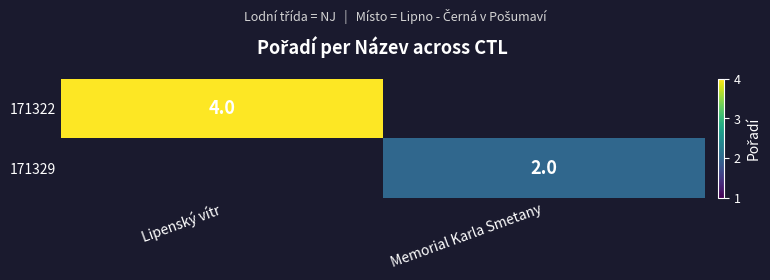

Is the value of 171329 at Memorial Karla Smetany greater than the value of 171322 at Lipenský vítr?

No